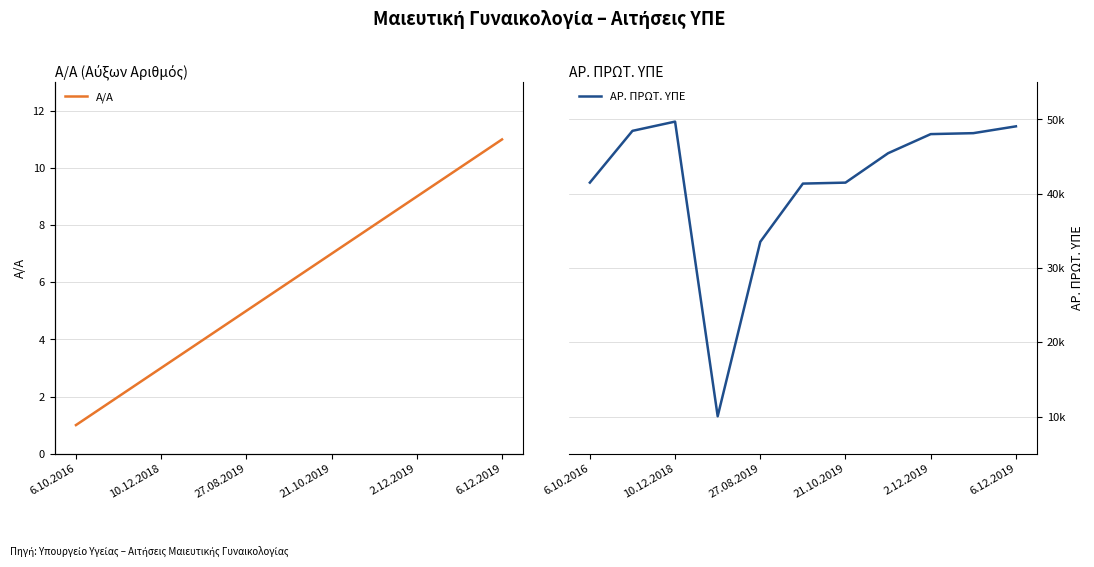

List the series in order of their overall mean, lowest first.

Α/Α, ΑΡ. ΠΡΩΤ. ΥΠΕ